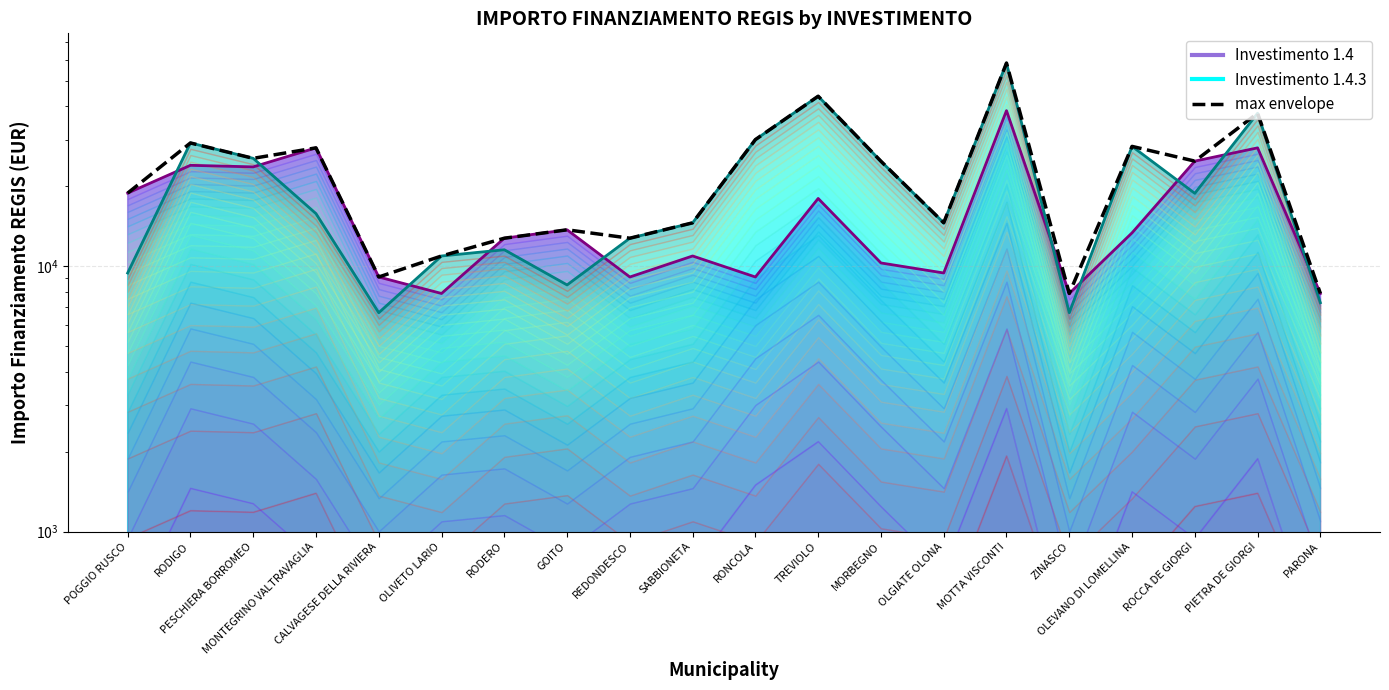

List the labels in order of value, largest first.

MOTTA VISCONTI, TREVIOLO, PIETRA DE GIORGI, RONCOLA, RODIGO, OLEVANO DI LOMELLINA, MONTEGRINO VALTRAVAGLIA, PESCHIERA BORROMEO, ROCCA DE GIORGI, MORBEGNO, POGGIO RUSCO, SABBIONETA, OLGIATE OLONA, GOITO, RODERO, REDONDESCO, OLIVETO LARIO, CALVAGESE DELLA RIVIERA, ZINASCO, PARONA